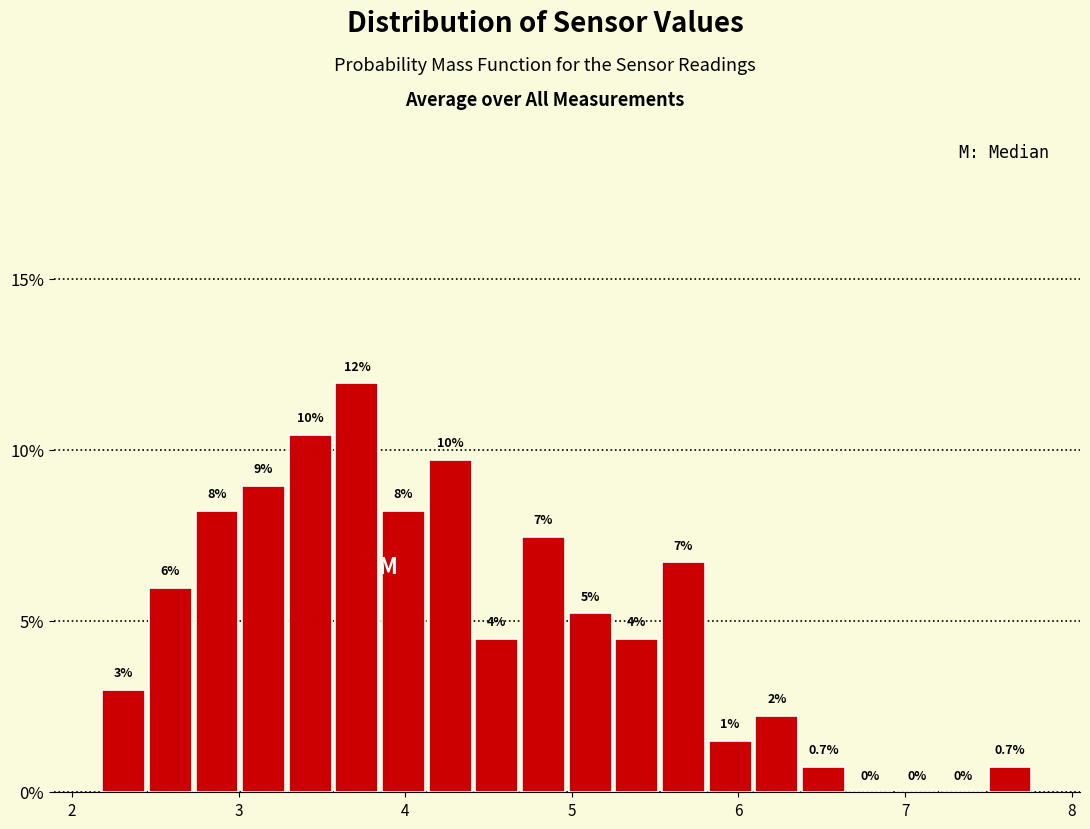

Read against the x-axis, roughly where is the centre of the tallest bar?

3.7